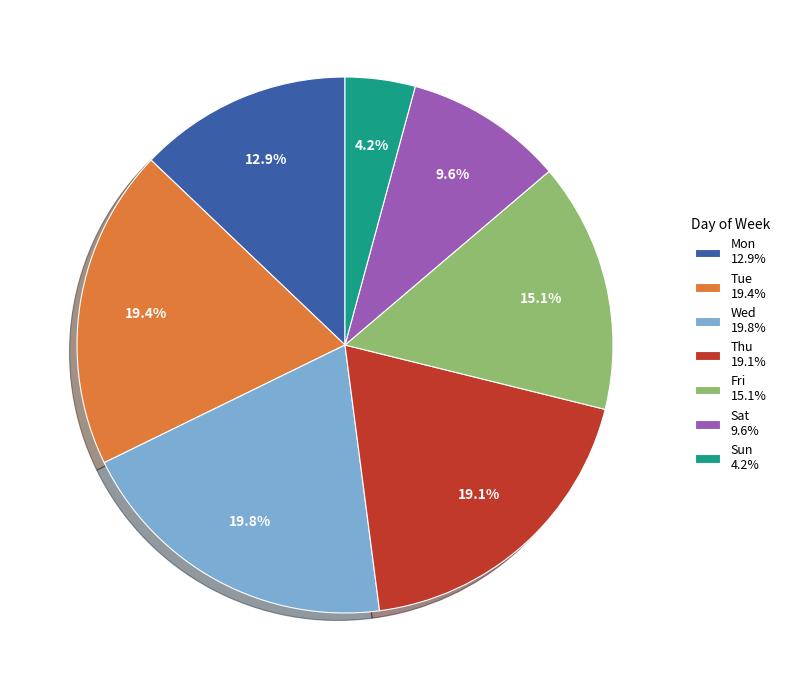

How many slices are in this pie chart?

7